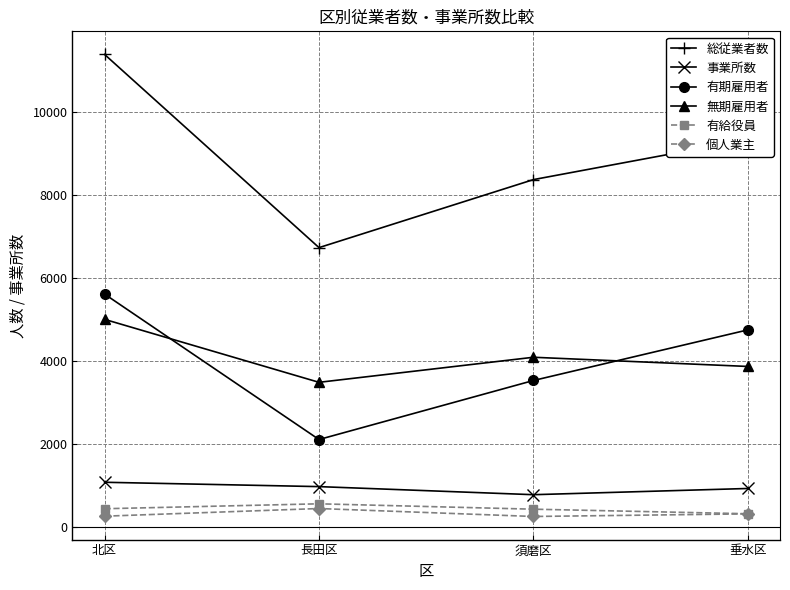

What is the difference between the maximum and minimum values in the 総従業者数 series?

4664